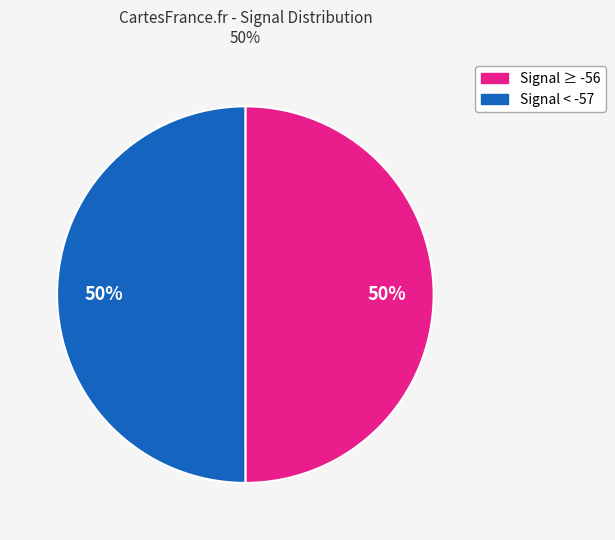

To the nearest percent, what is the average slice percentage?

50%